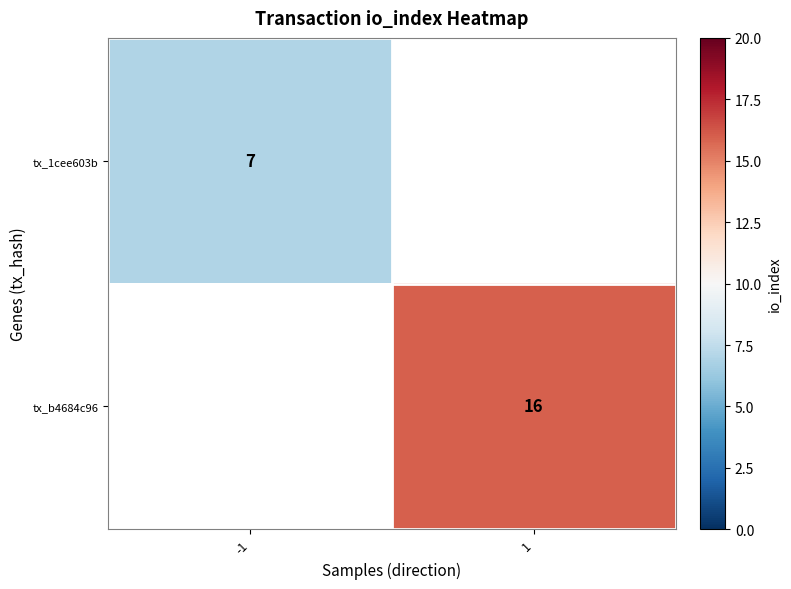

At which category does the chart reach its minimum across all series?

-1